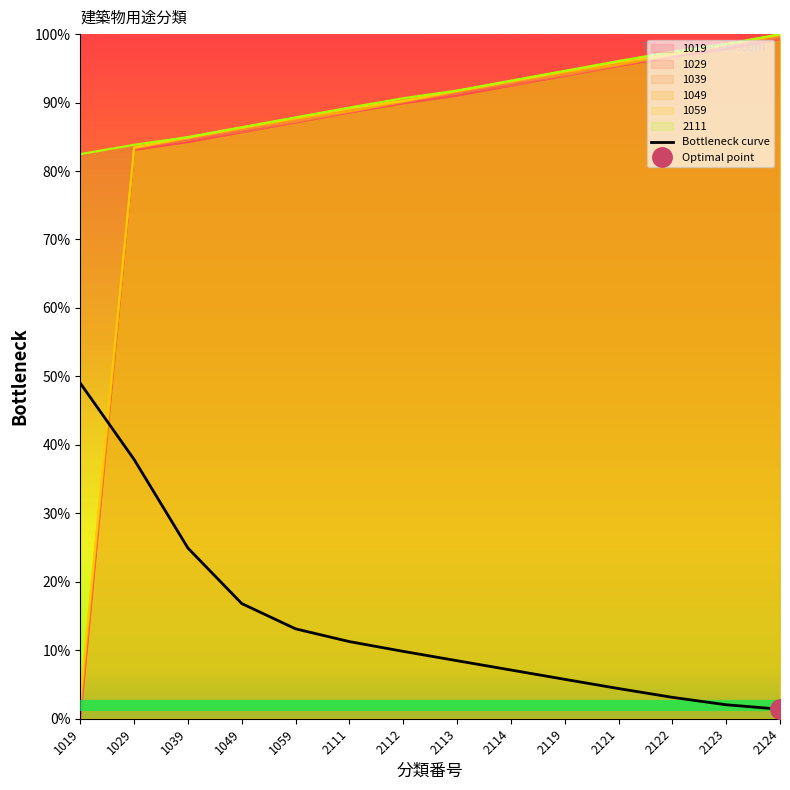

Reading right to left, list all the values displayed in this chart.

2124=1.4	2123=2.0	2122=3.1	2121=4.4	2119=5.8	2114=7.1	2113=8.5	2112=9.8	2111=11.3	1059=13.1	1049=16.8	1039=24.9	1029=37.9	1019=49.0